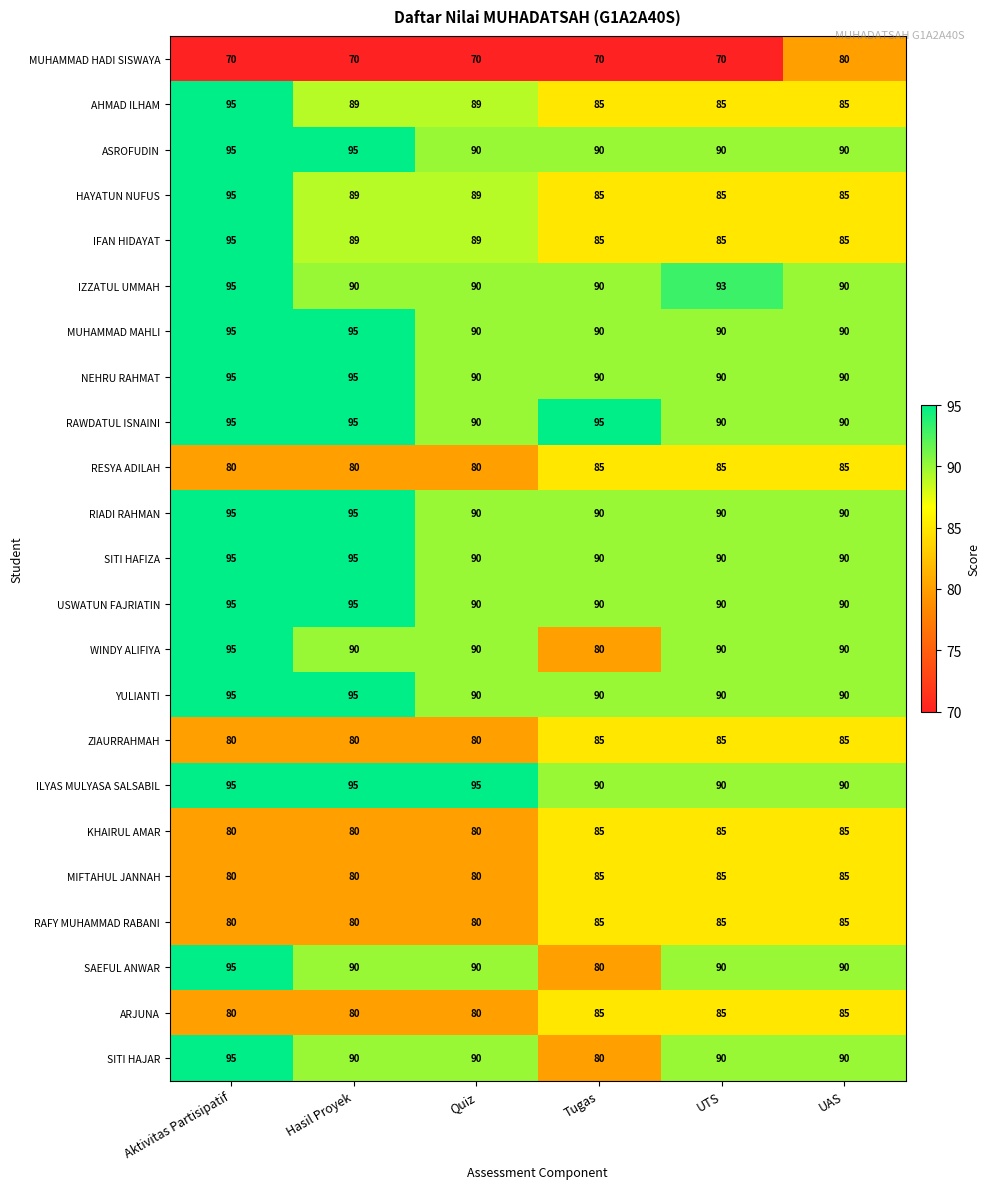

What is the difference between the ASROFUDIN values at Aktivitas Partisipatif and UTS?

5